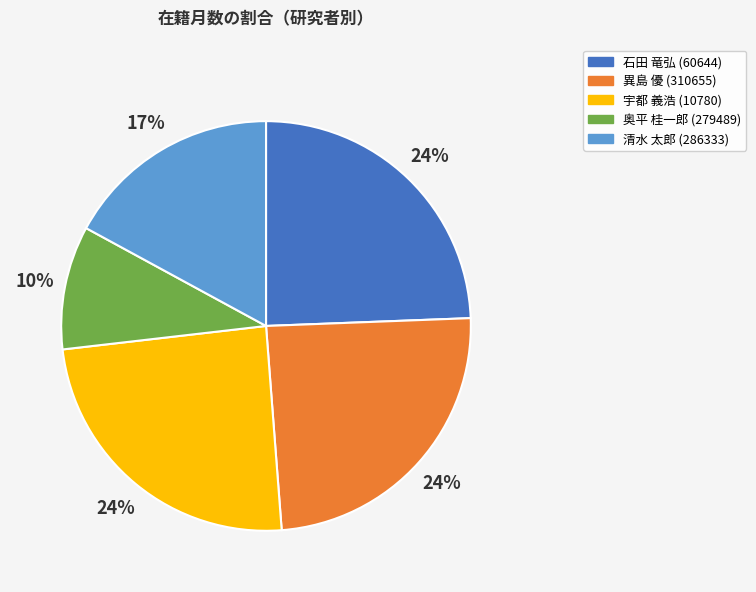

Does 石田 竜弘 (60644) account for over 50% of the chart?

No